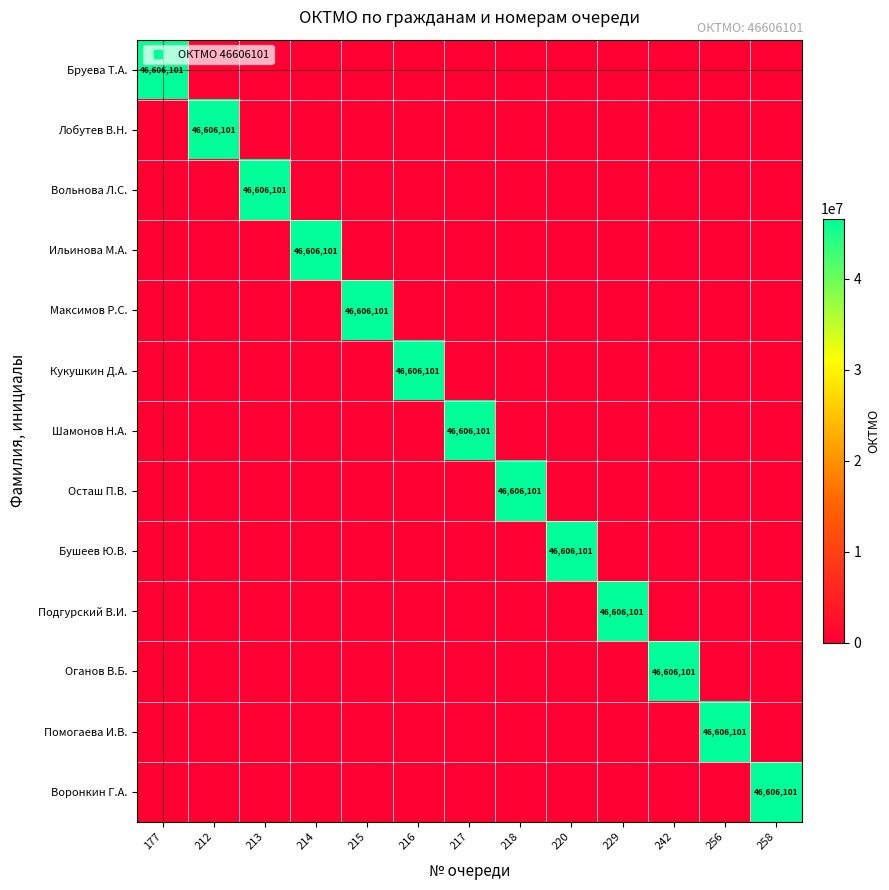

How many positive values does the Ильинова М.А. series have?

1